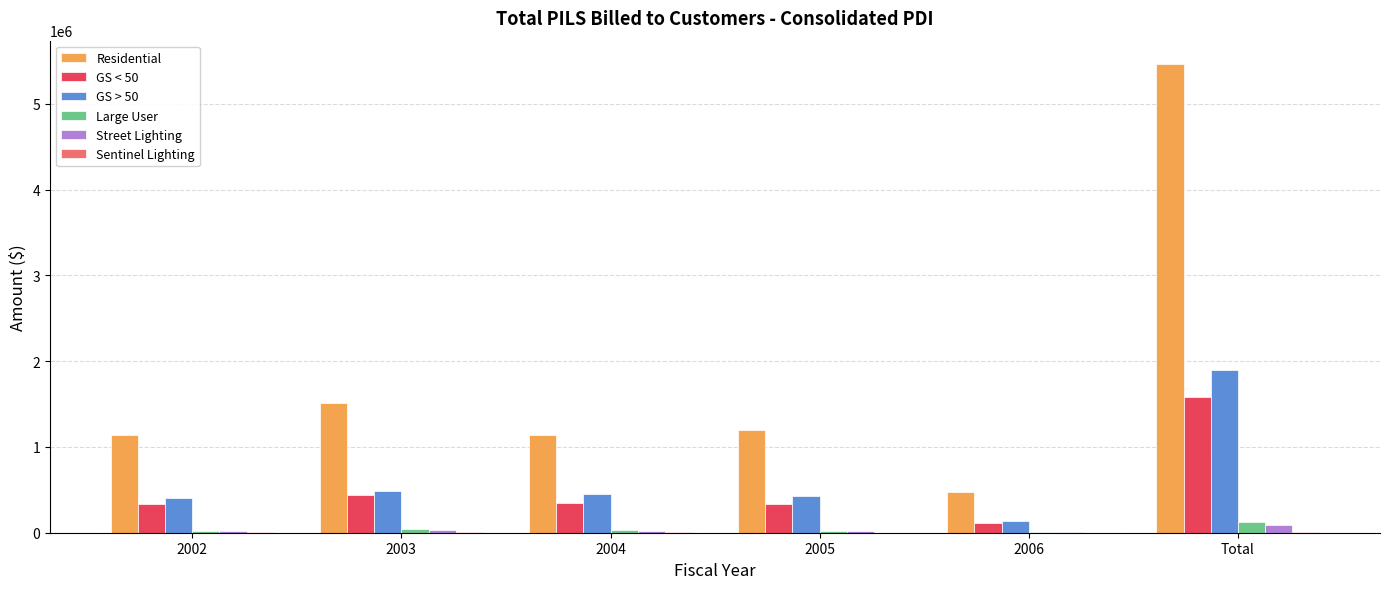

The value of GS < 50 at 2003 is 439563.1. True or false?

True